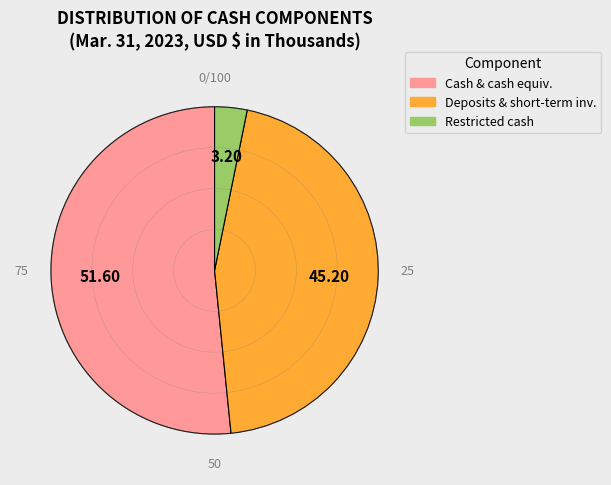

Is the sum of Deposits with banks and short-term investments and Restricted cash greater than half?

No